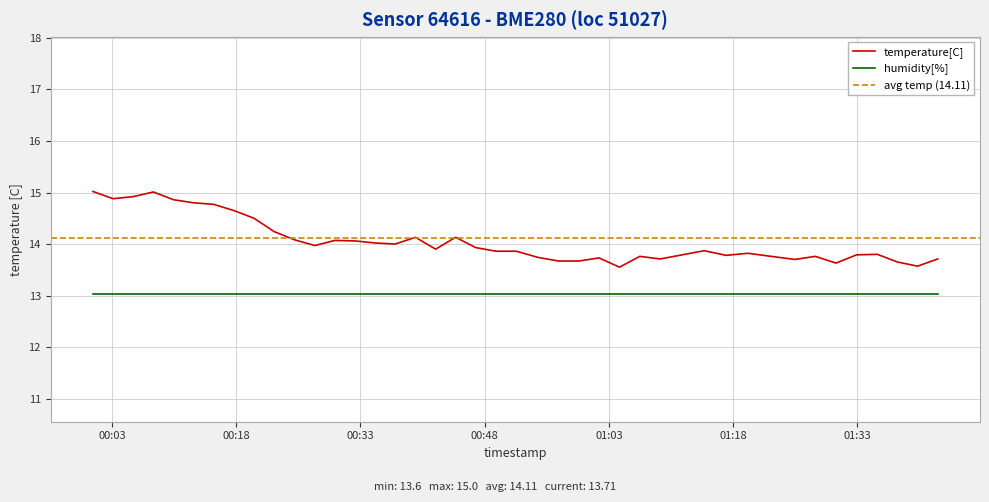

True or false: temperature[C] and humidity[%] intersect in this chart.

False